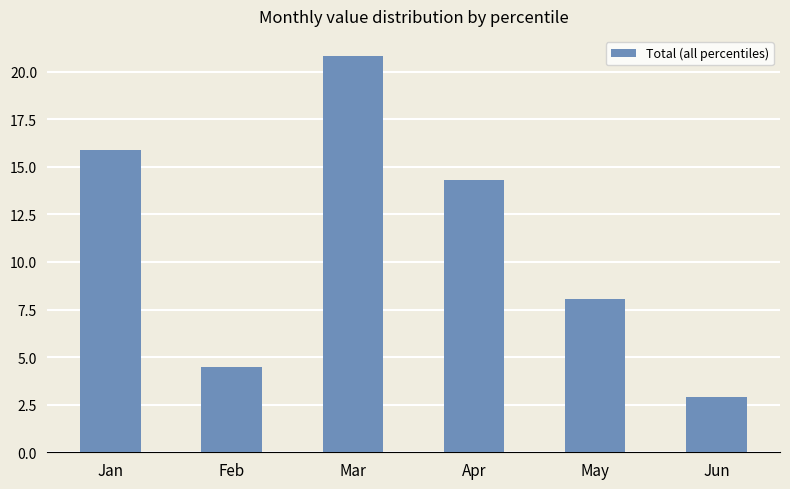

The chart shows a value of 1.3 at Feb. True or false?

False